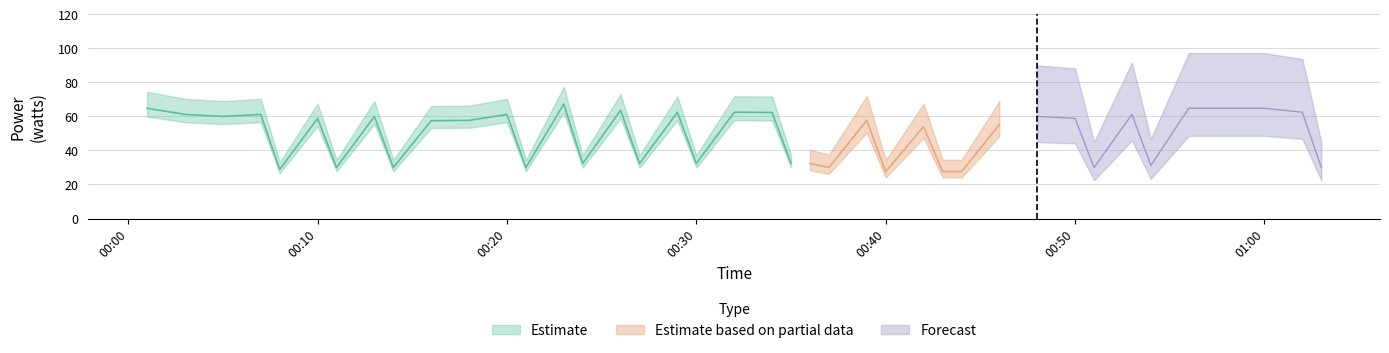

What value does the data have at 2024-01-29T00:29:00?

62.5